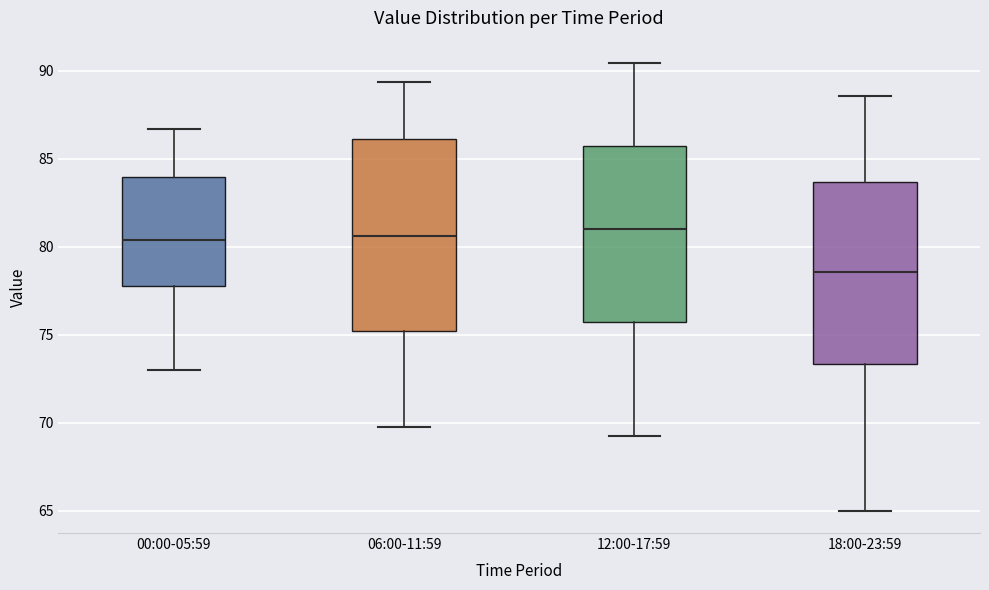

Which box is the tallest, from its lower edge to its upper edge?

06:00-11:59